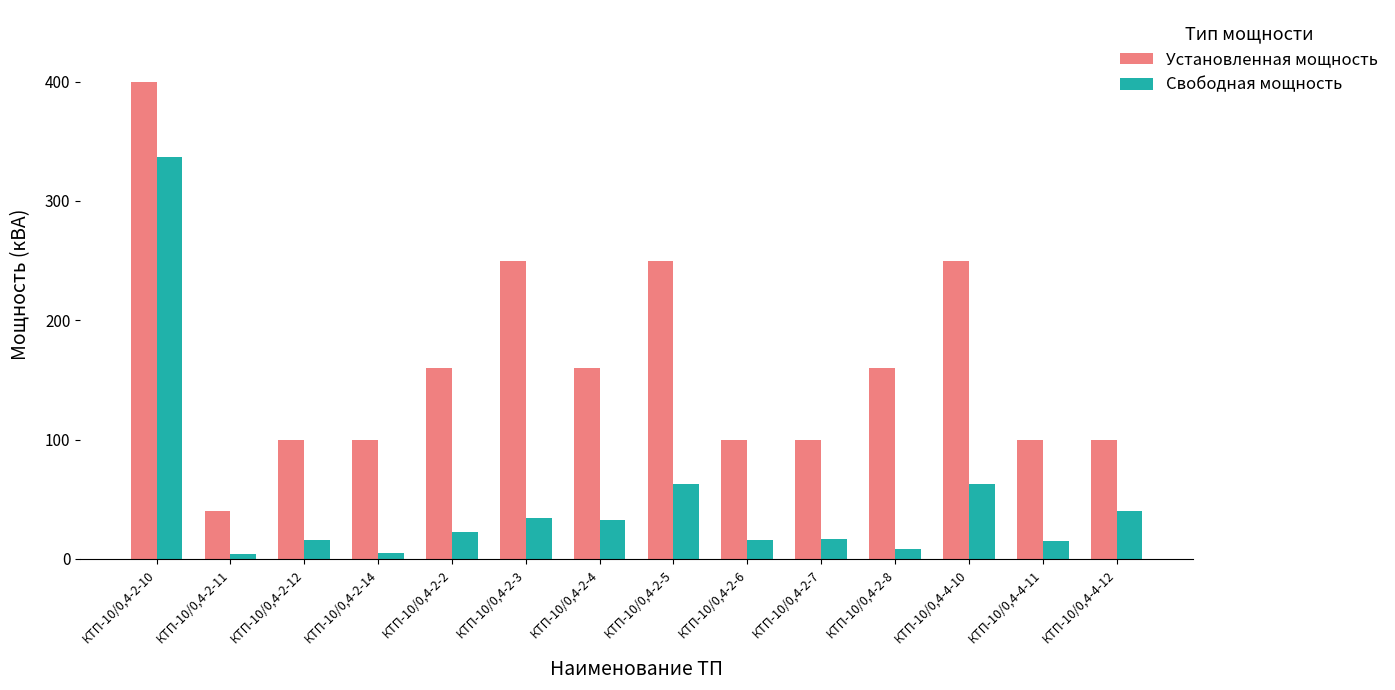

At КТП-10/0,4-2-10, list the series in order from smallest to largest.

Свободная мощность, Установленная мощность